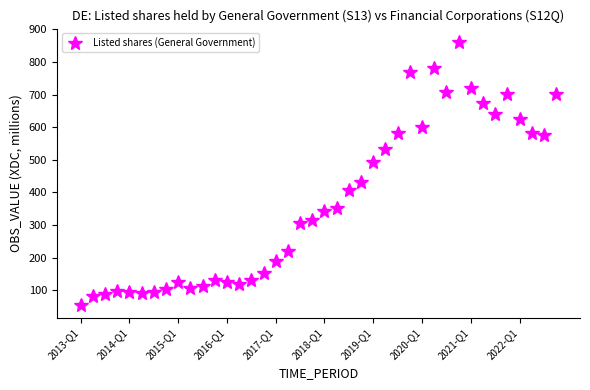

What is the average value?

371